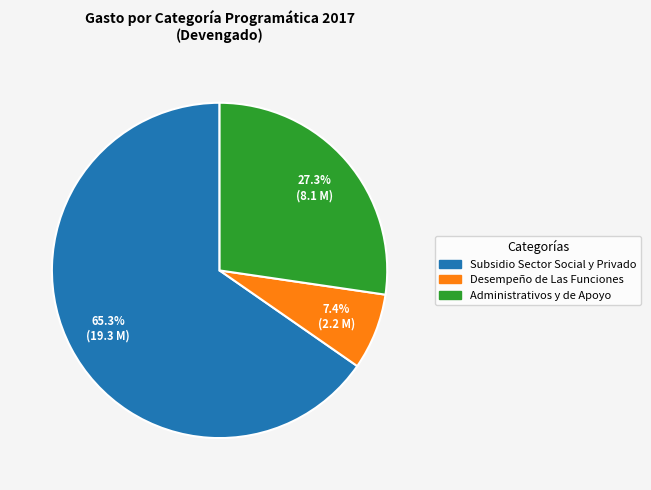

What percentage is the Administrativos y de Apoyo slice, to the nearest percent?

27%